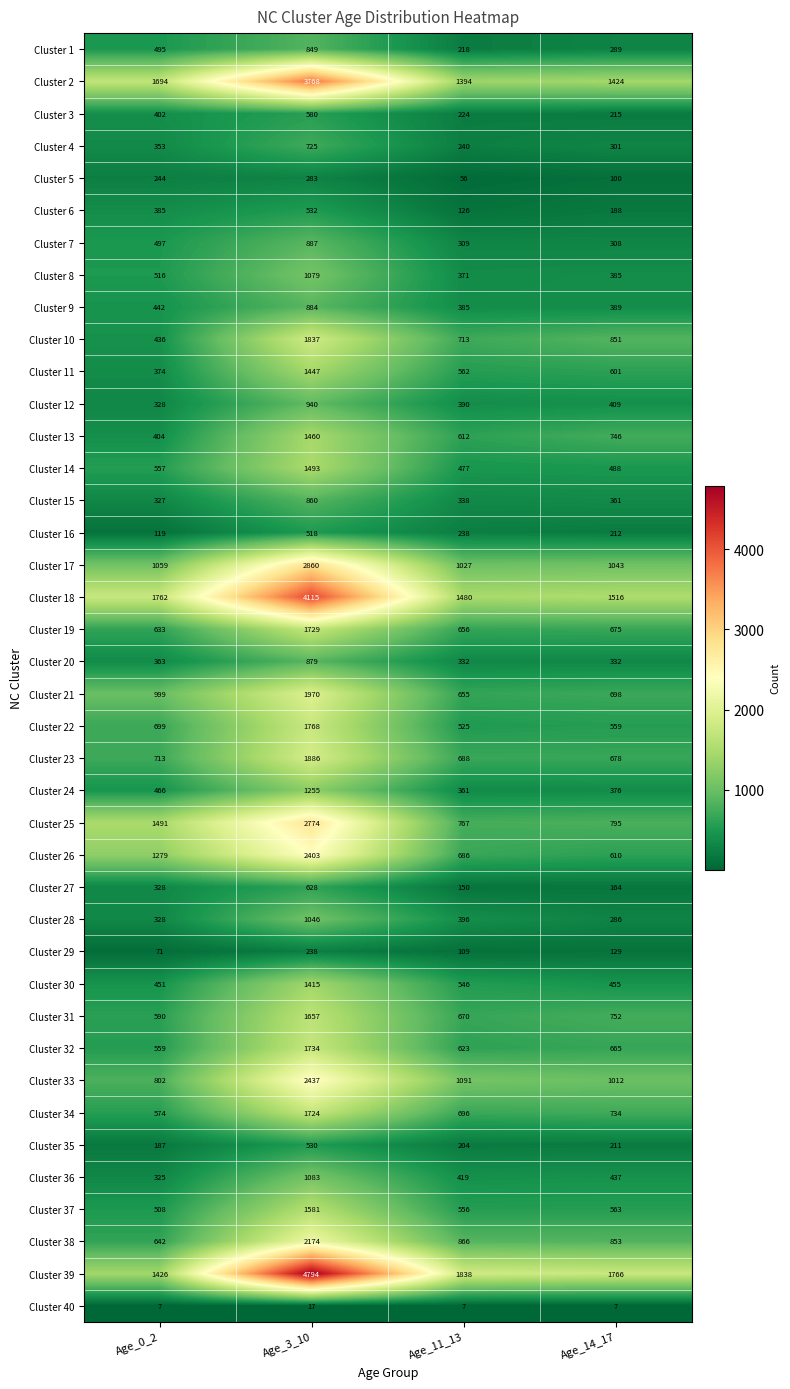

Between Age_0_2 and Age_14_17, which series saw the biggest shift?

Cluster 25